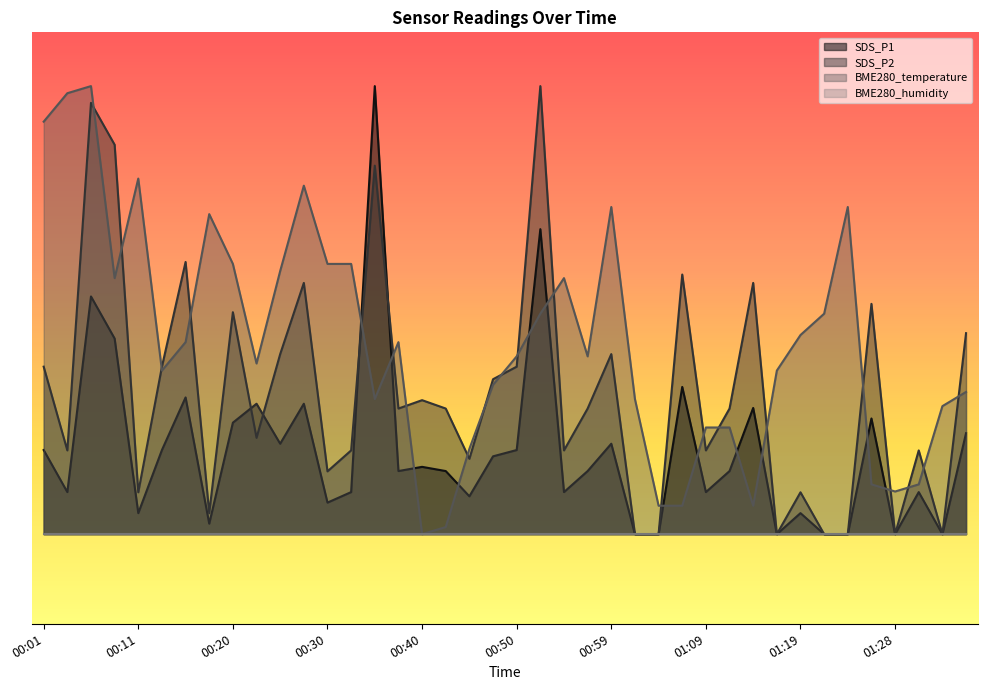

What is the difference between the maximum and second lowest values in the BME280_temperature series?

2.5